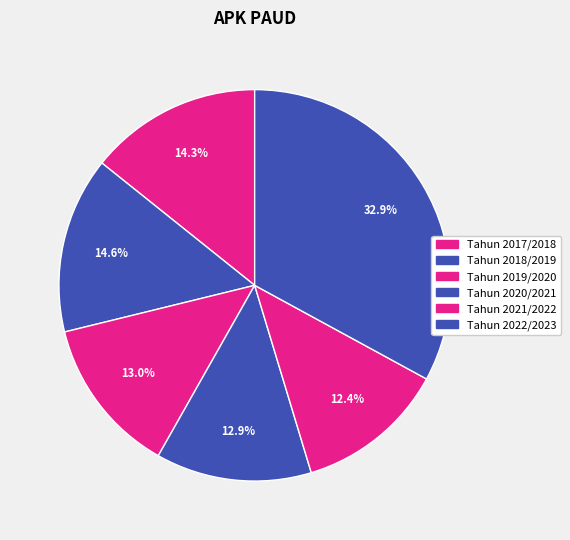

Is it true that Tahun 2017/2018 is 14% of the pie?

True